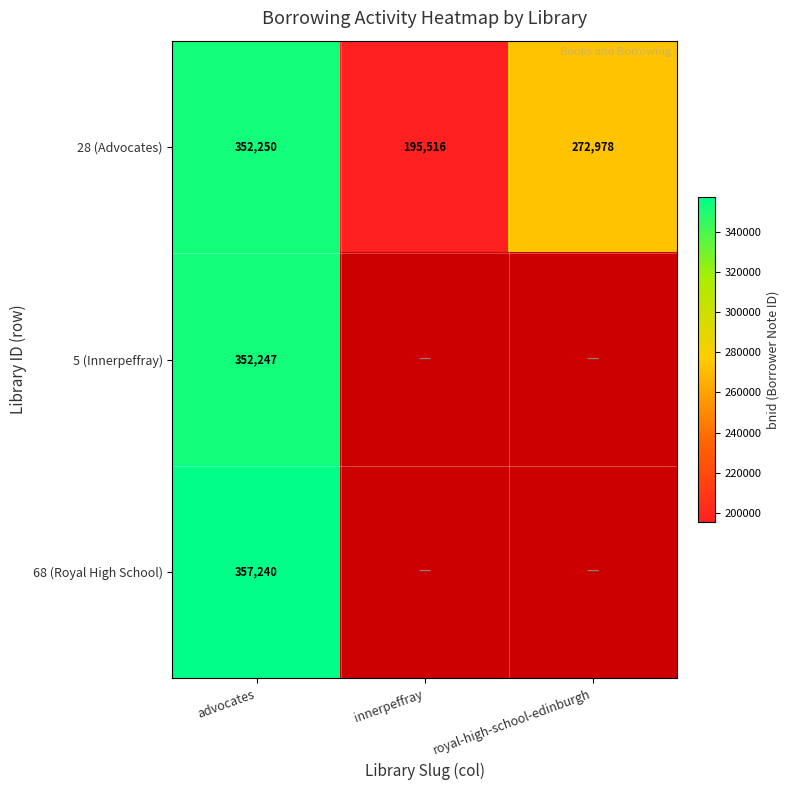

Is the value of 28 (Advocates) at innerpeffray greater than the value of 68 (Royal High School) at advocates?

No